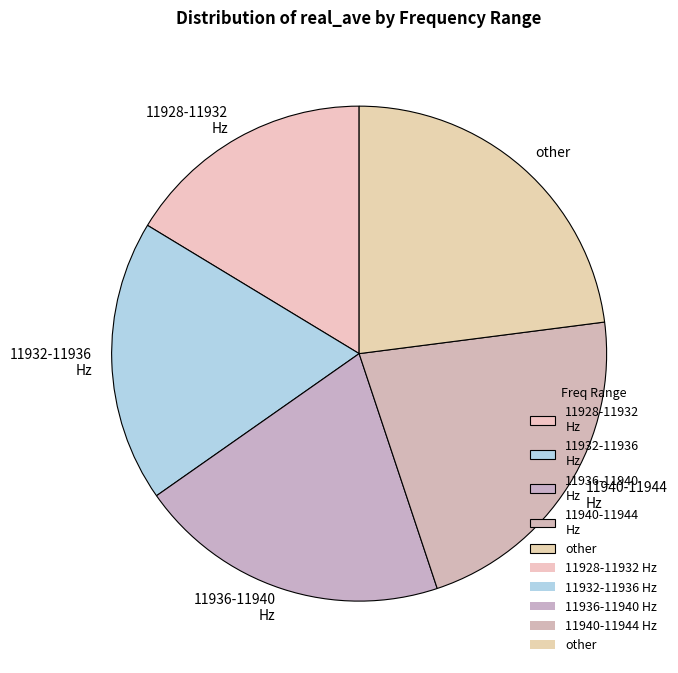

What is the smallest slice in the pie chart?

11928-11932 Hz